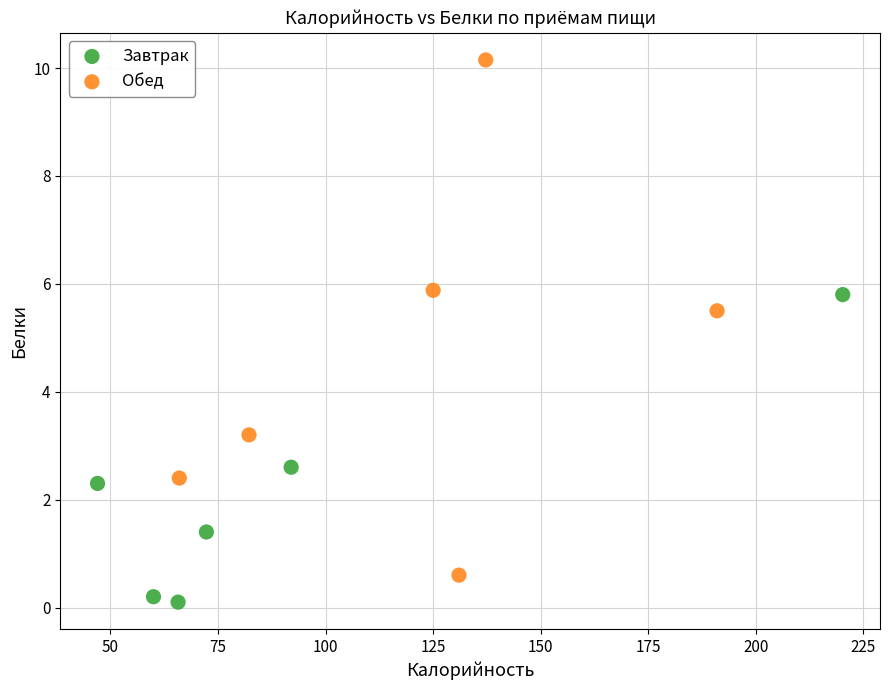

Which series has the widest spread of Y values?

Обед